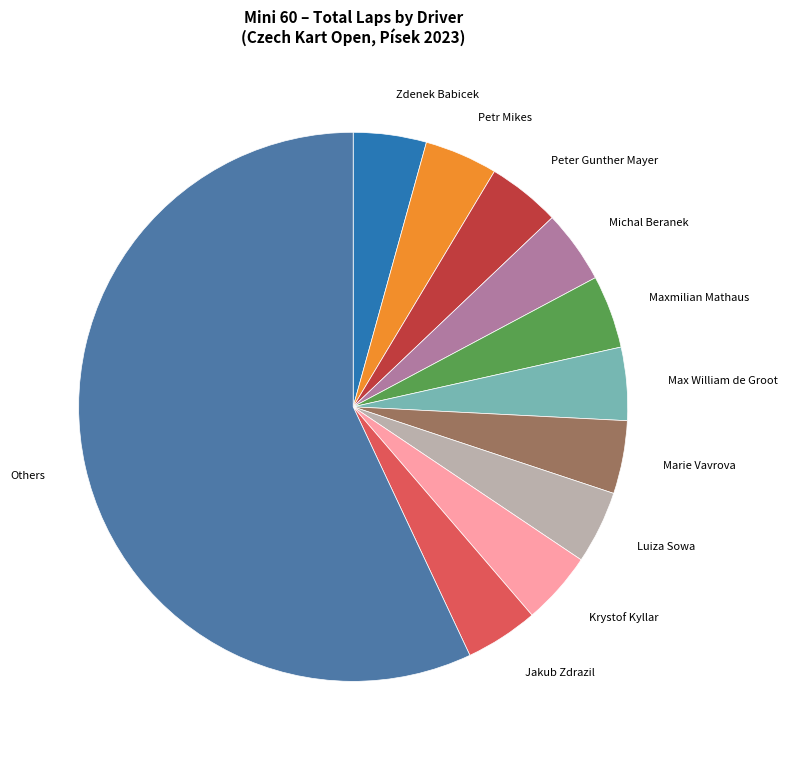

Which category has the biggest portion of the pie?

Others